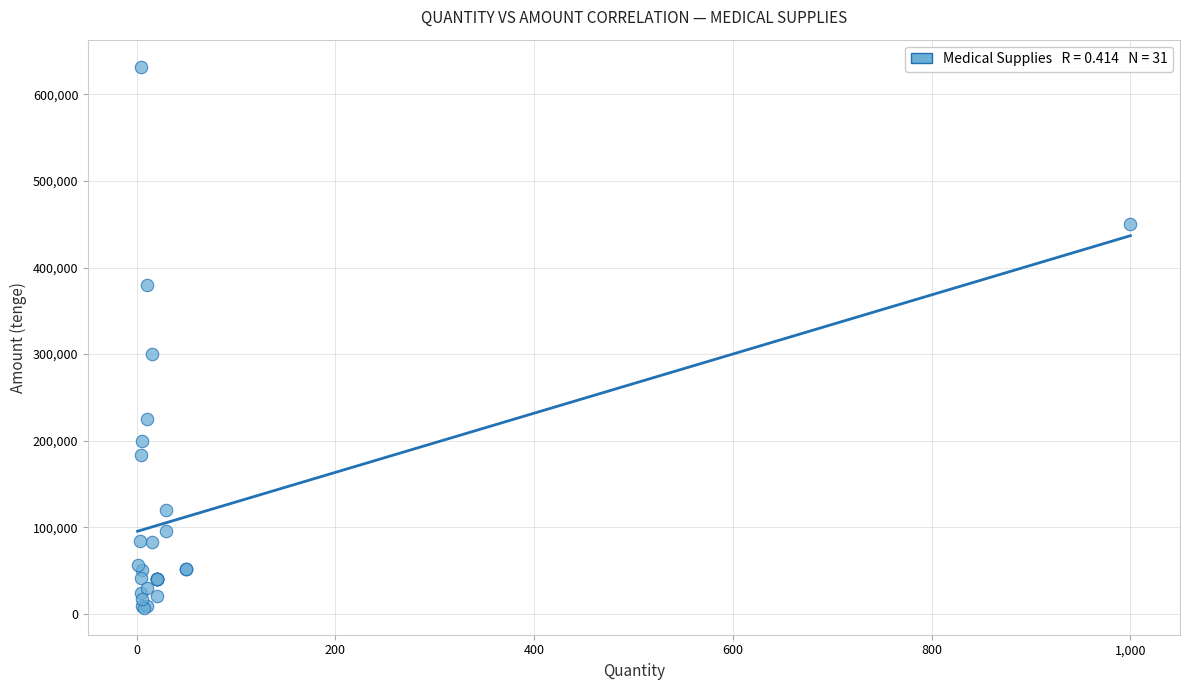

What Y value in the scatter plot is closest to 319500?

300375